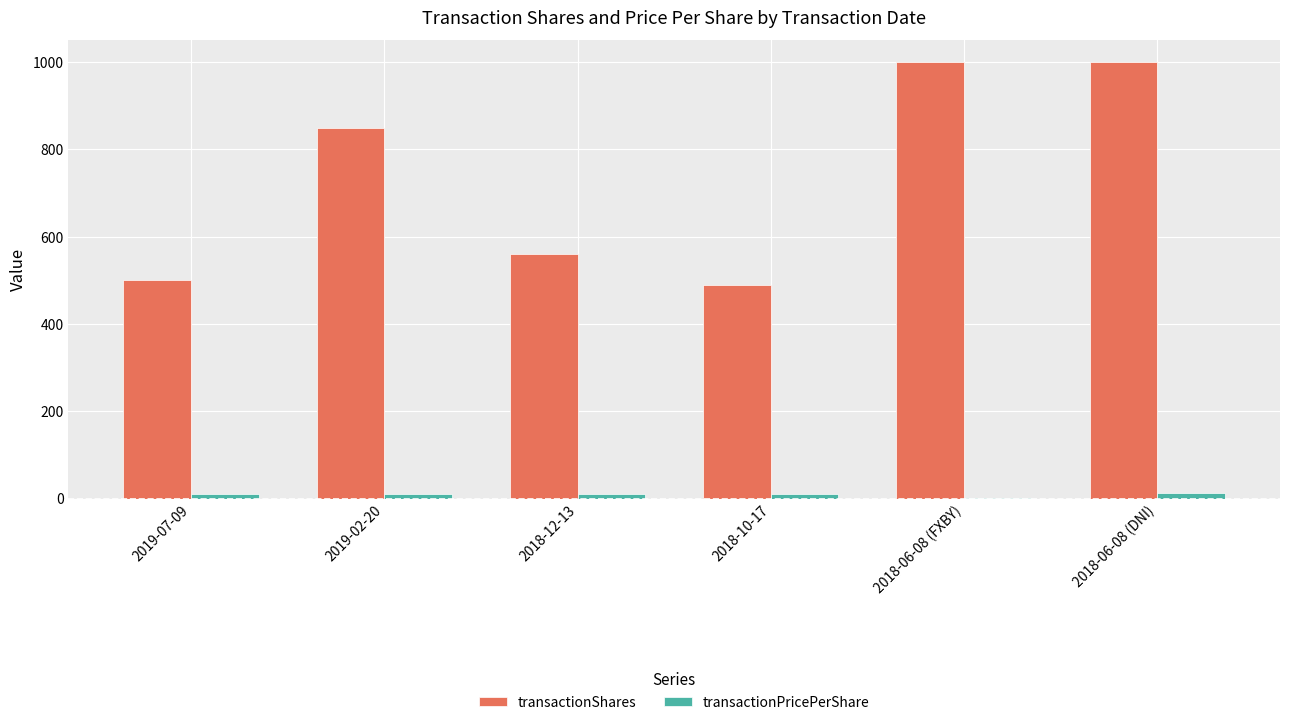

Is the value of transactionShares at 2019-07-09 greater than the value of transactionPricePerShare at 2018-06-08 (FXBY)?

Yes